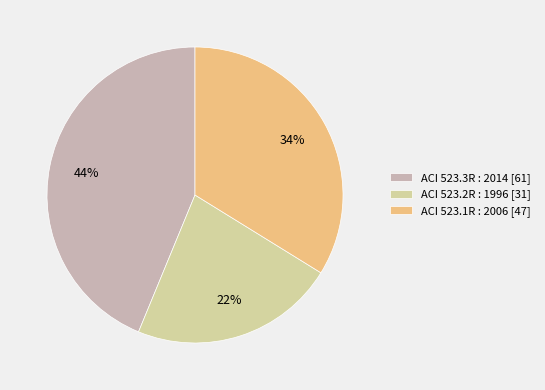

The ACI 523.1R : 2006 slice represents 34% of the pie. True or false?

True